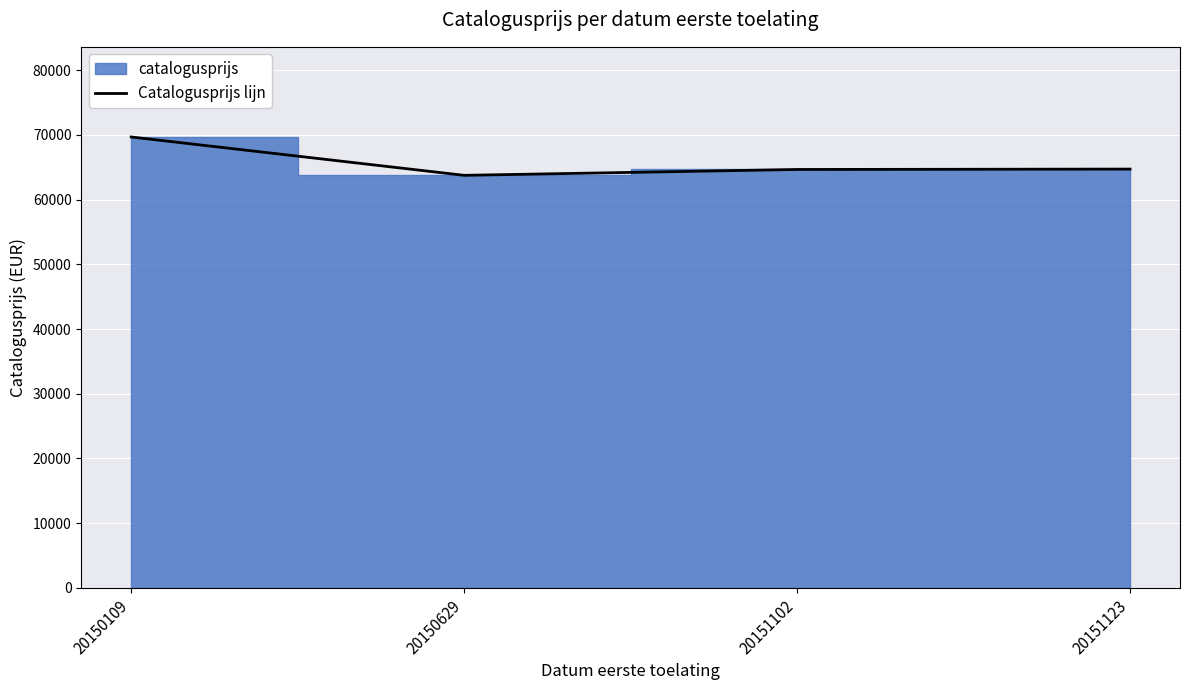

What is the value of the 2nd point from the left?

63761